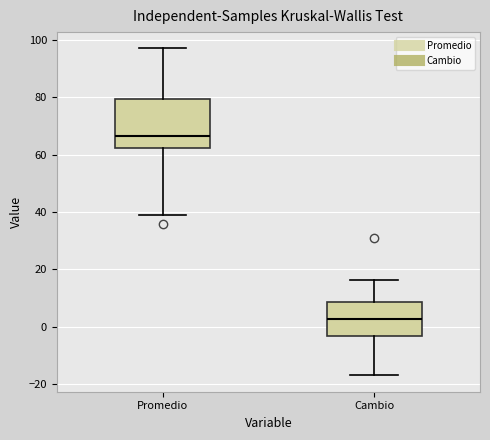

Reading left to right, transcribe this box plot: for each box, give where its median line is, the range the box spans, and where its two whiskers end, as read against the y-axis. The values are not printed on the chart, so give them approximately, as read against the axis.

Promedio: median 66, box 62 to 80, whiskers 40 to 98
Cambio: median 2, box -4 to 8, whiskers -16 to 16